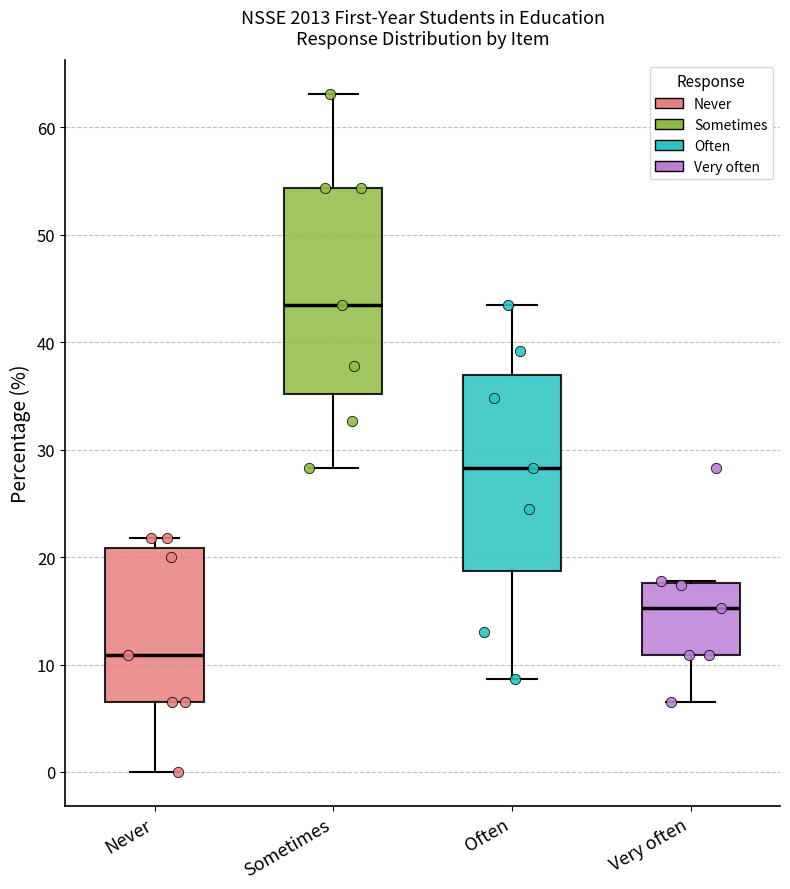

Which box has the lowest median line?

Never